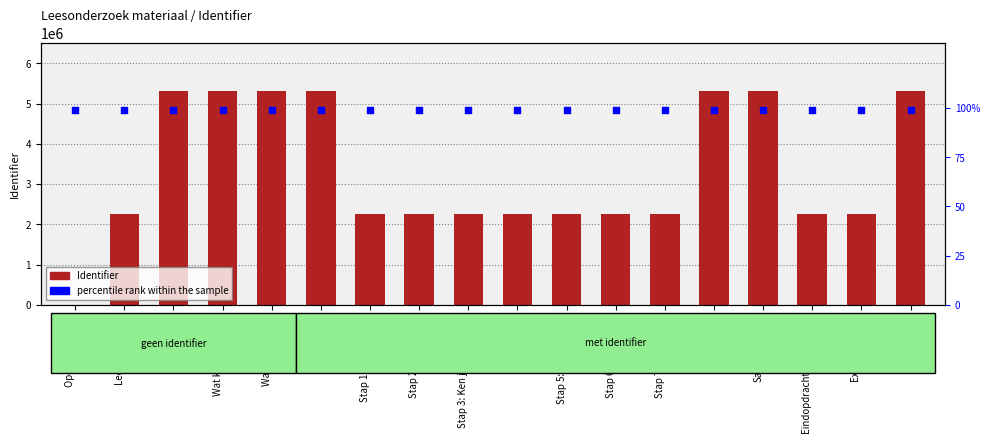

Which series contains the highest Y value?

Identifier